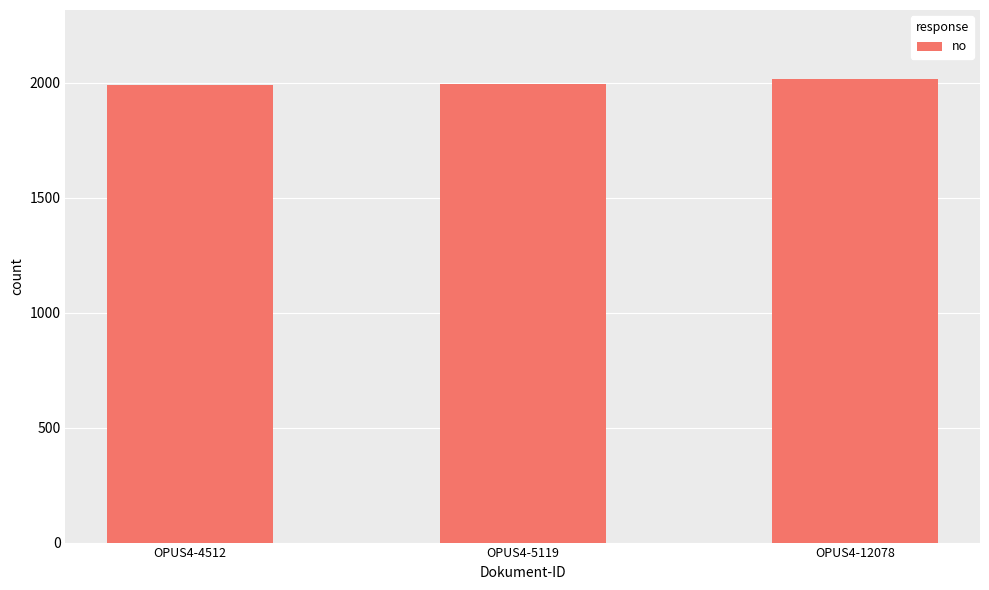

What value does the data have at OPUS4-5119, to the nearest 5?

1995